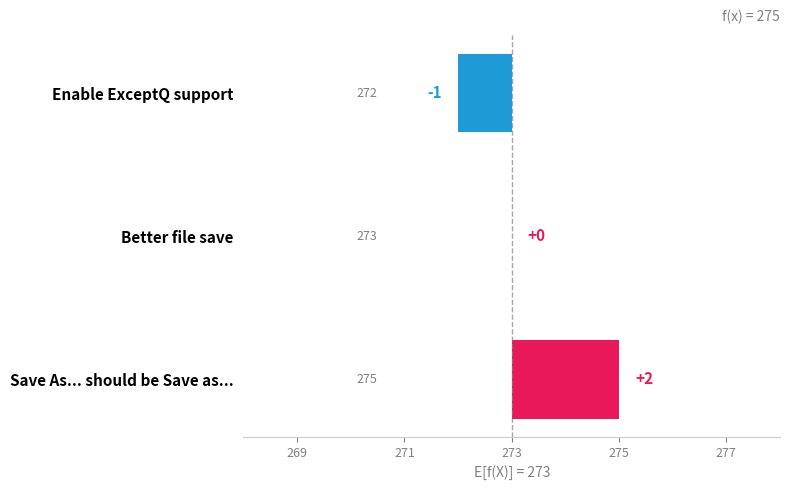

True or false: the data shows -1 at Better file save.

False